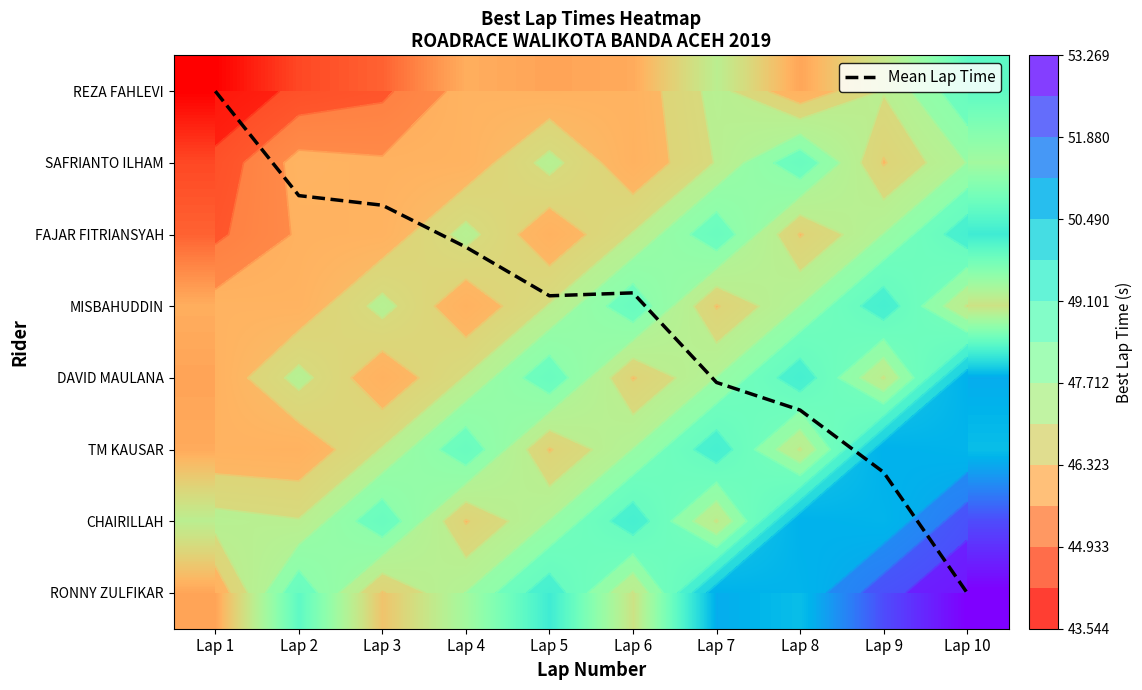

Which series changed the most between Lap 6 and Lap 7?

RONNY ZULFIKAR